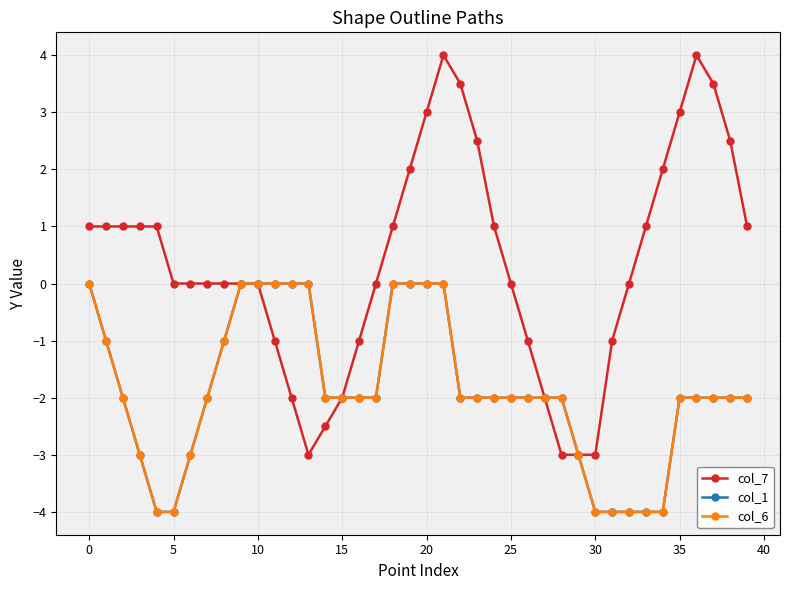

Is this an area chart (filled region under the line)?

No